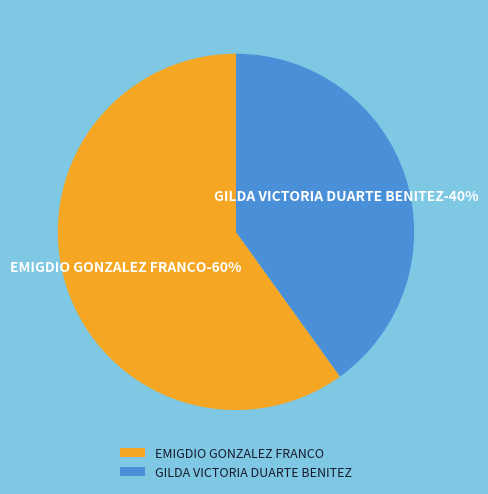

What percentage is the EMIGDIO GONZALEZ FRANCO slice, to the nearest percent?

60%